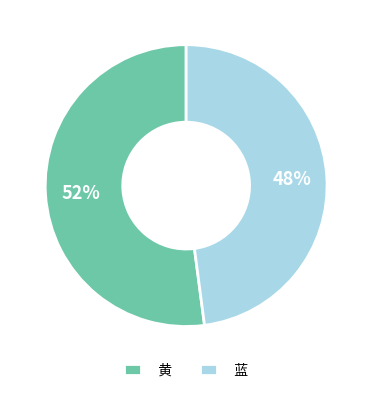

To the nearest percent, what is the difference between the 蓝 and 黄 slice percentages?

4%